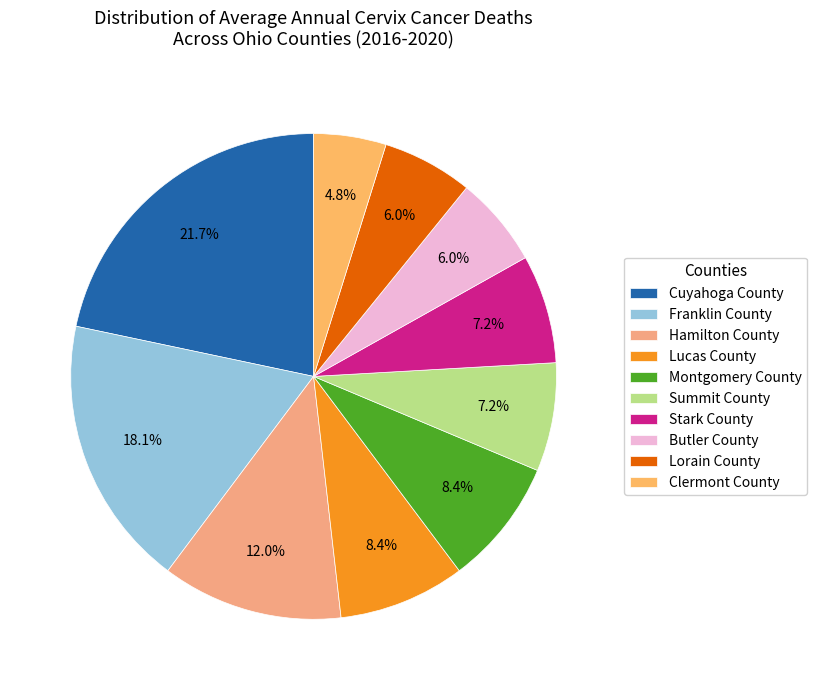

How many slices are in this pie chart?

10